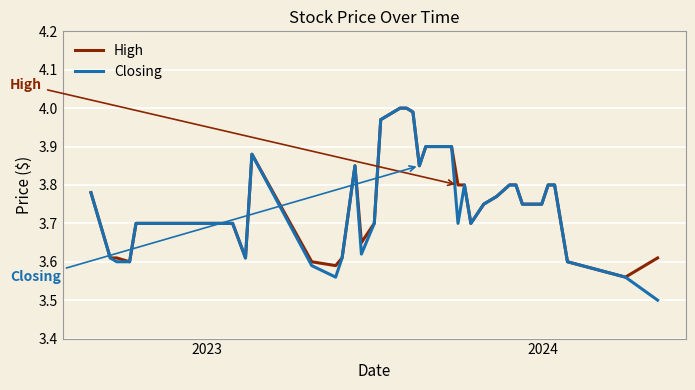

Does the chart have visible grid lines?

Yes